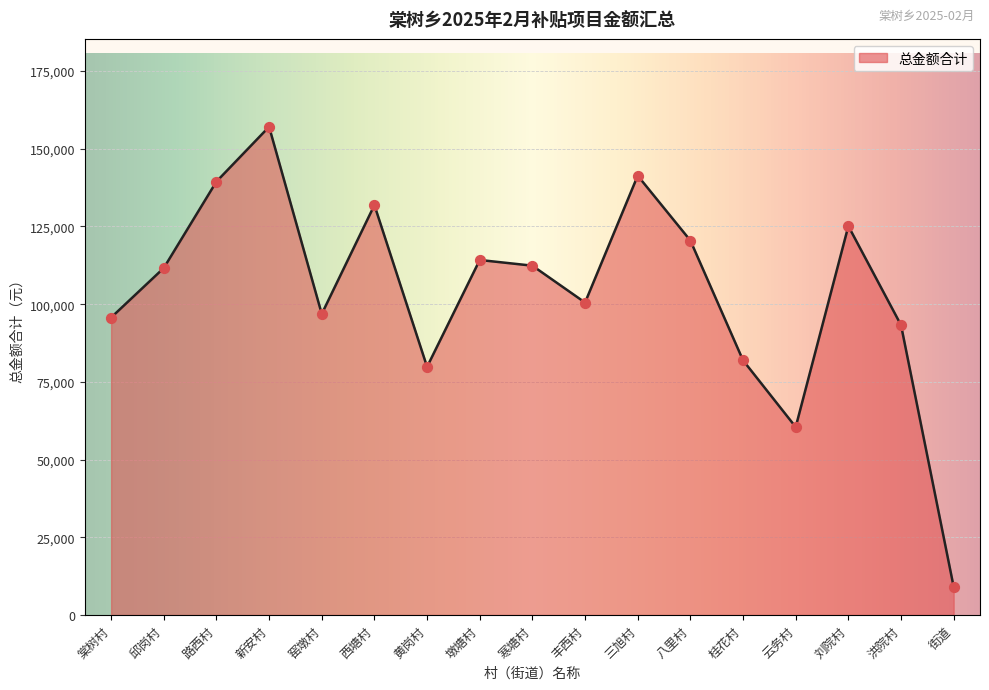

What is the change in value from 邱岗村 to 寒塘村?

+752.0